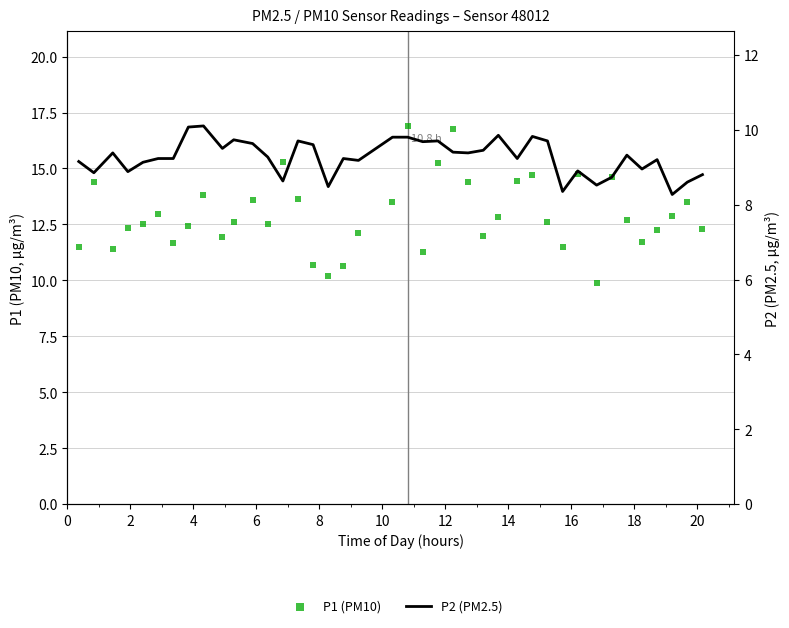

Which series contains the lowest Y value?

P2 (PM2.5)